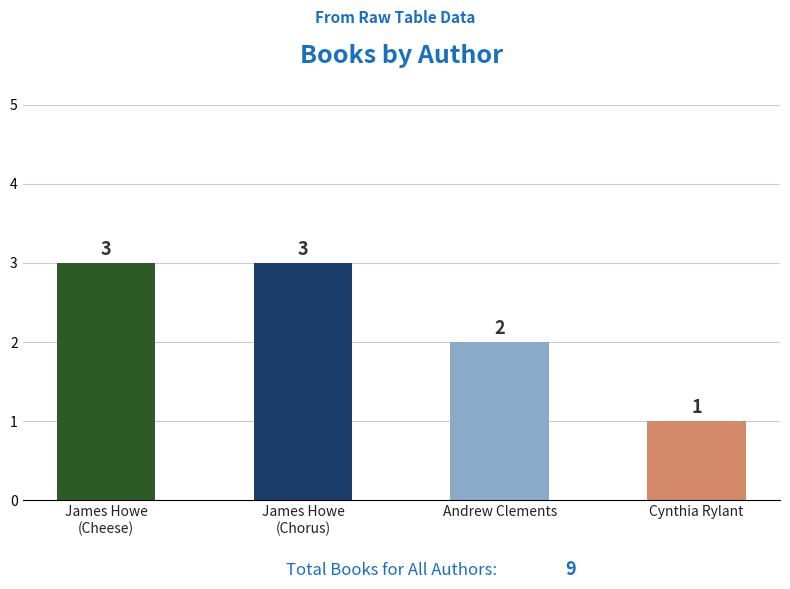

Does the chart contain any negative values?

No